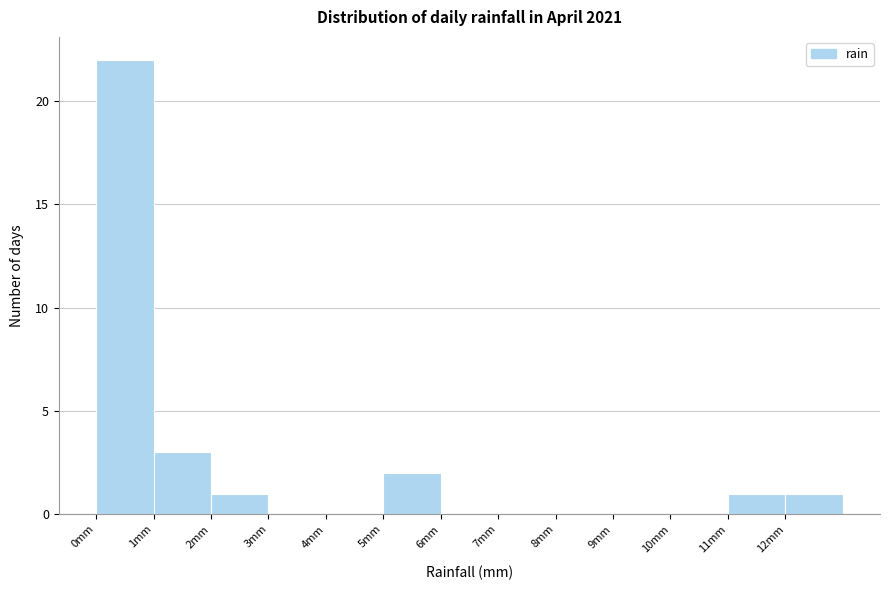

Over which range of the x-axis is the bar tallest?

0 to 1